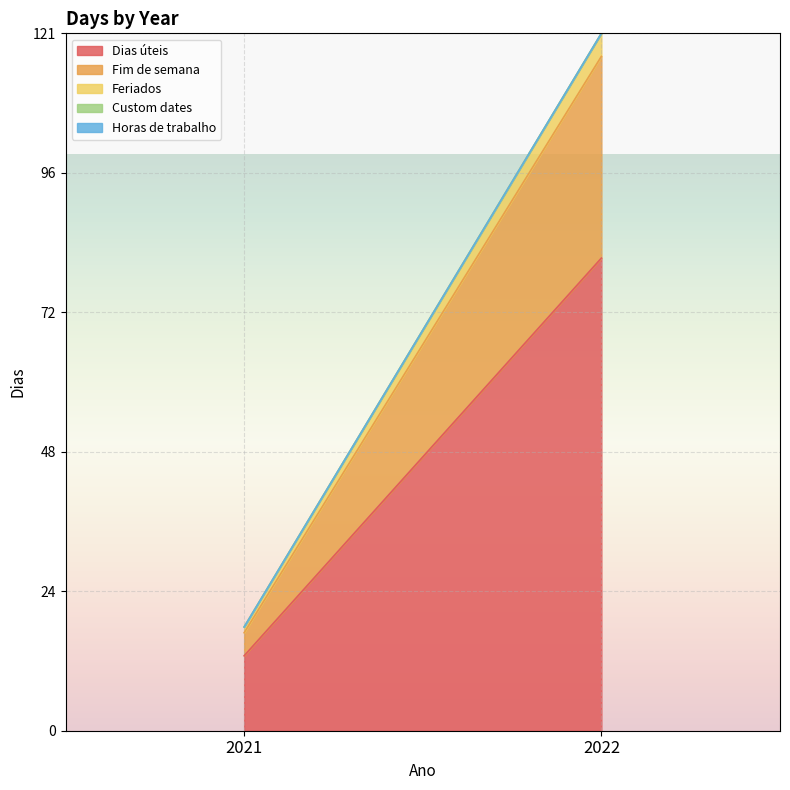

At which category is the sum across all series the highest?

2022